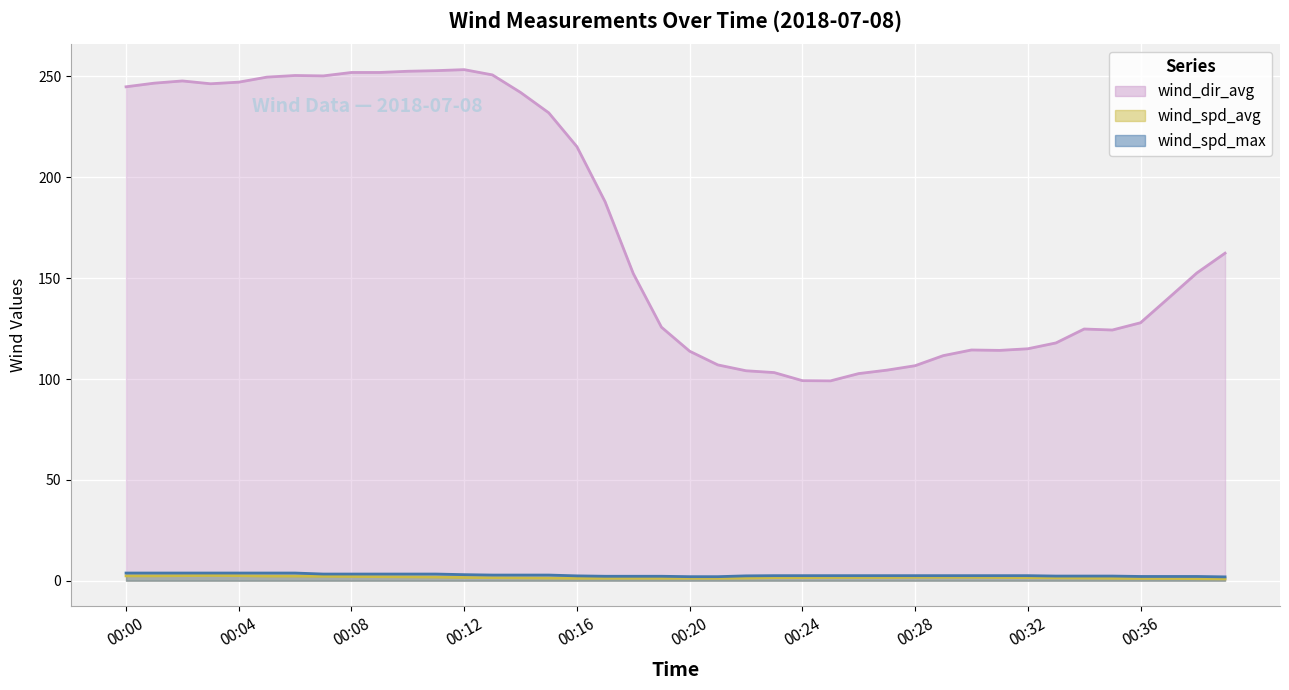

What is the average value of the wind_spd_max series?

2.8